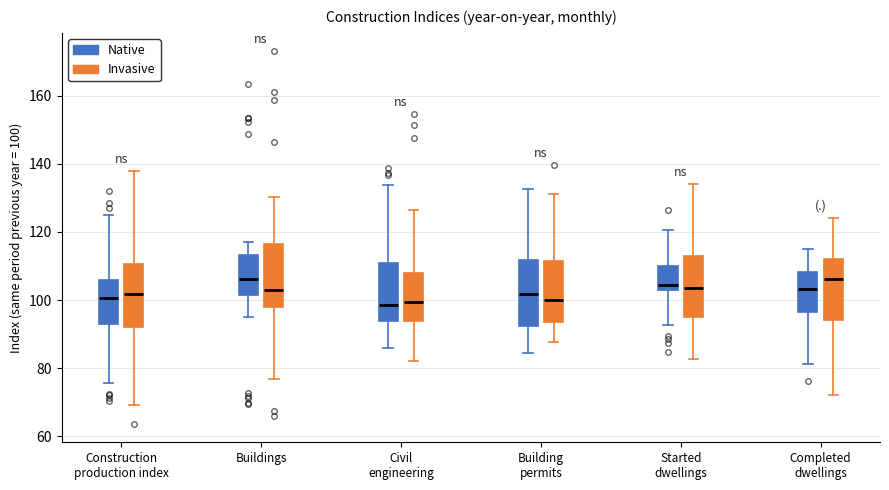

Reading left to right, transcribe this box plot: for each box, give where its median line is, the range the box spans, and where its two whiskers end, as read against the y-axis. The values are not printed on the chart, so give them approximately, as read against the axis.

Construction production index (Native): median 100, box 92 to 106, whiskers 76 to 124
Construction production index (Invasive): median 102, box 92 to 110, whiskers 70 to 138
Buildings (Native): median 106, box 102 to 114, whiskers 96 to 118
Buildings (Invasive): median 104, box 98 to 116, whiskers 76 to 130
Civil engineering (Native): median 98, box 94 to 110, whiskers 86 to 134
Civil engineering (Invasive): median 100, box 94 to 108, whiskers 82 to 126
Building permits (Native): median 102, box 92 to 112, whiskers 84 to 132
Building permits (Invasive): median 100, box 94 to 112, whiskers 88 to 132
Started dwellings (Native): median 104, box 102 to 110, whiskers 92 to 120
Started dwellings (Invasive): median 104, box 96 to 112, whiskers 82 to 134
Completed dwellings (Native): median 104, box 96 to 108, whiskers 82 to 116
Completed dwellings (Invasive): median 106, box 94 to 112, whiskers 72 to 124